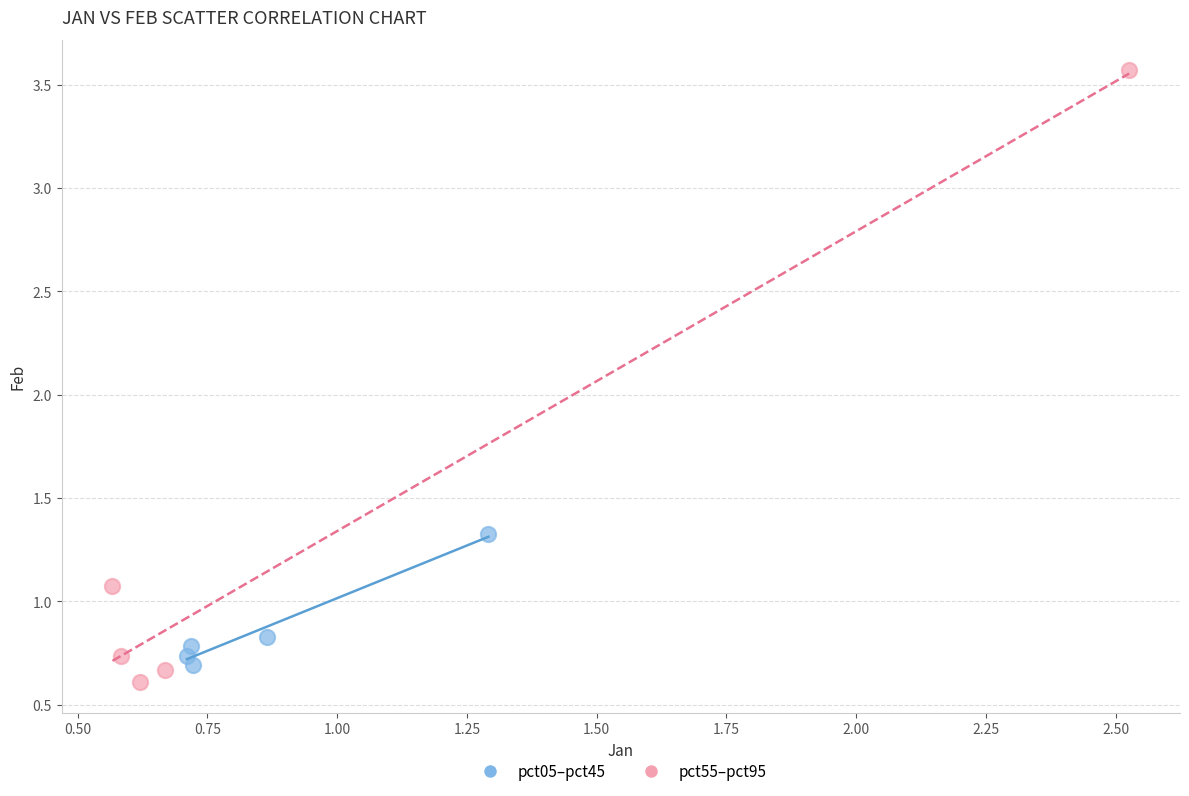

Which series contains the lowest Y value?

pct55–pct95